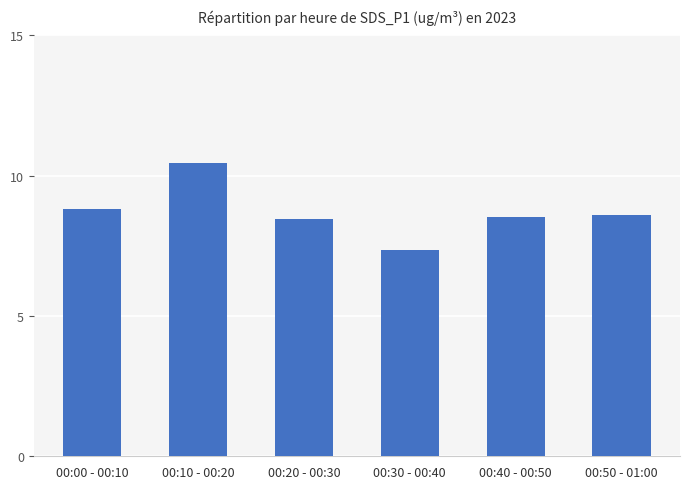

What is the approximate value at 00:10 - 00:20?

10.4